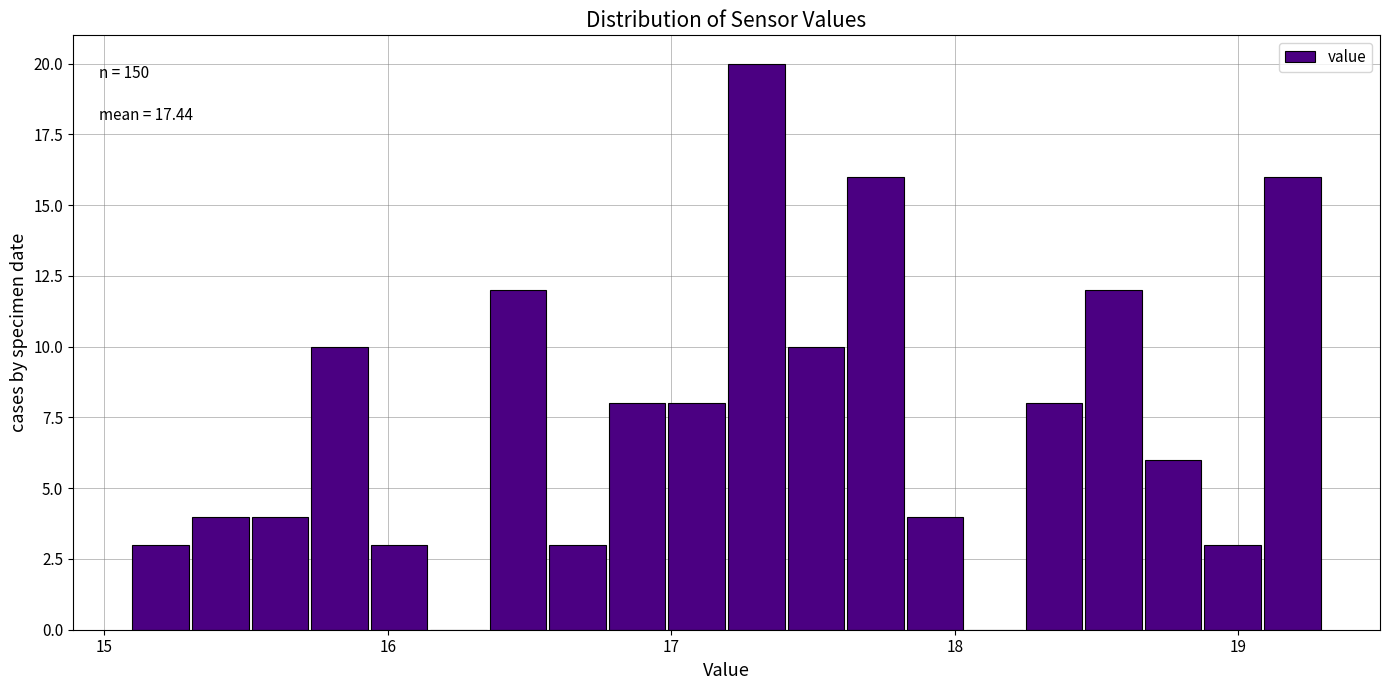

Read against the x-axis, roughly where is the centre of the tallest bar?

17.3